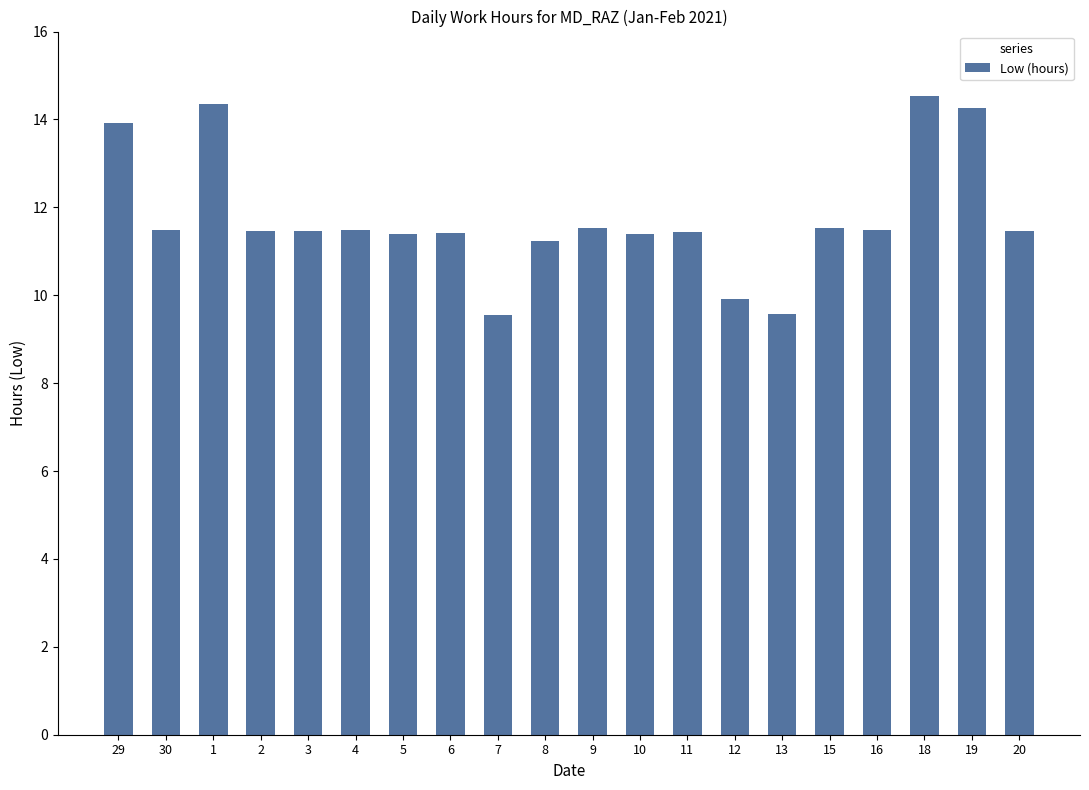

How many categories are shown in the chart?

20